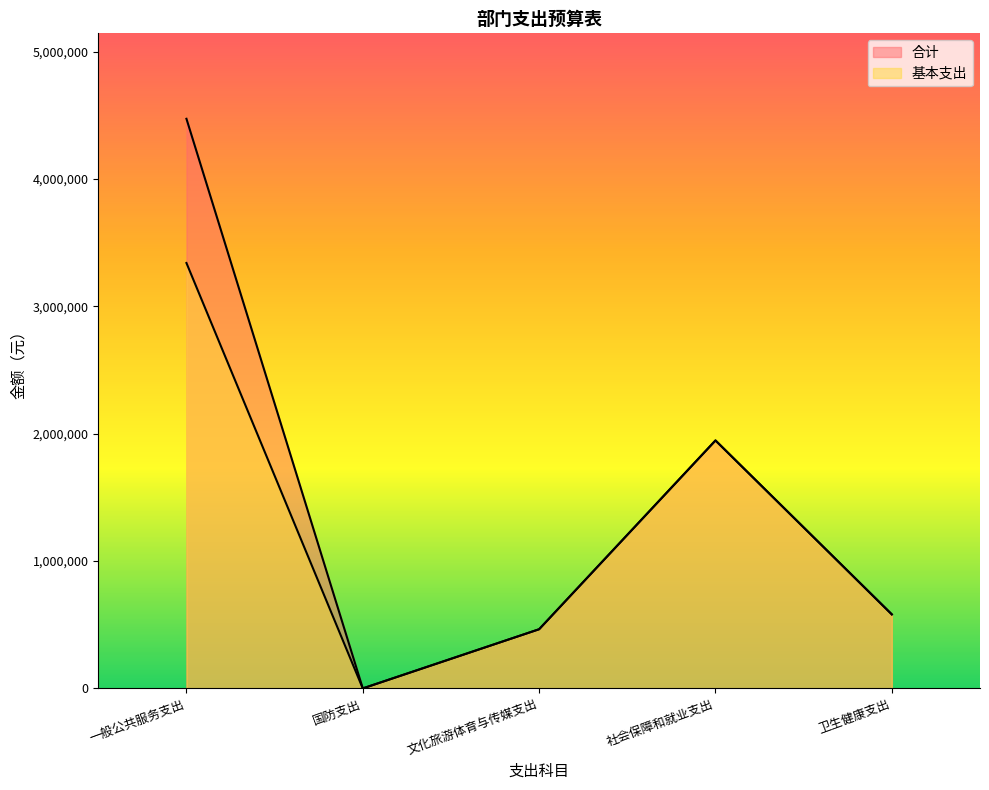

At which category does 基本支出 reach its first local peak?

社会保障和就业支出